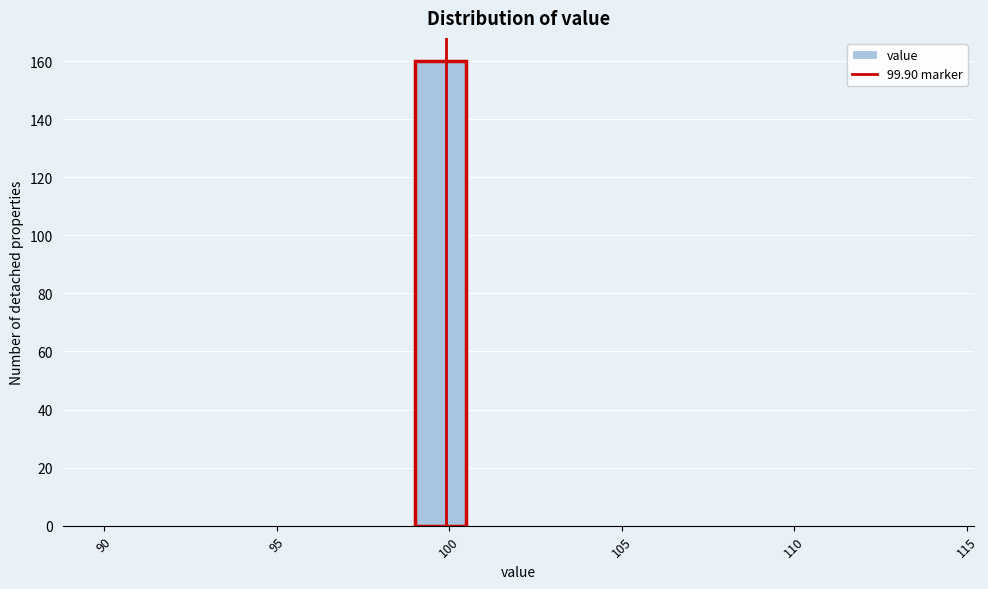

Read against the x-axis, roughly where is the centre of the tallest bar?

100.0